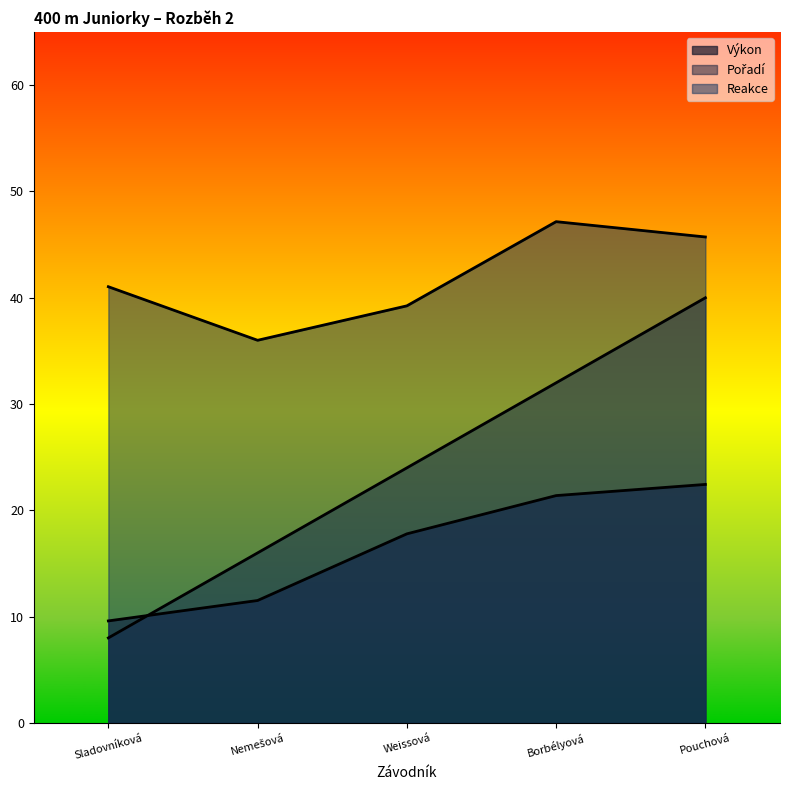

List the labels in order of Reakce value, smallest first.

Nemešová, Weissová, Sladovníková, Pouchová, Borbélyová